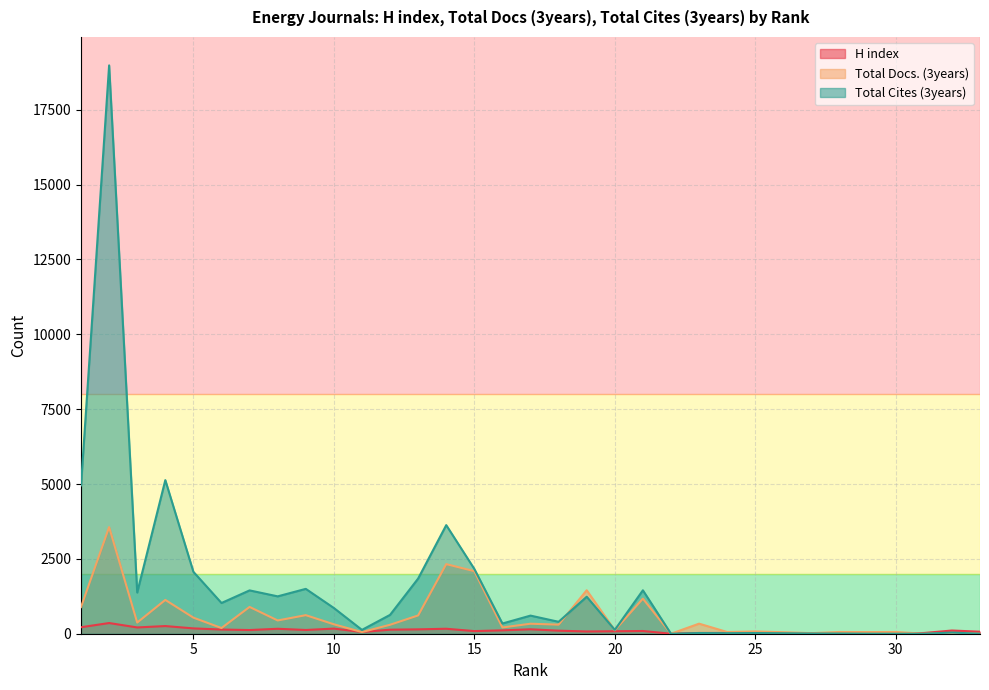

What is the sum of the Total Cites (3years) values at 31 and 13?

1843